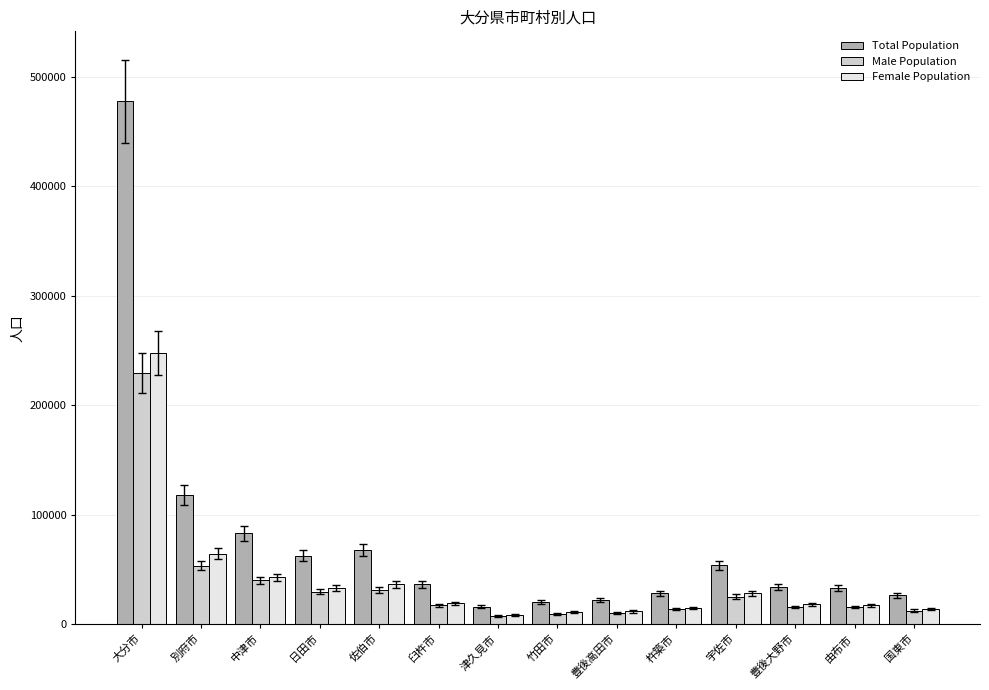

What is the average value of the Female Population series?

40484